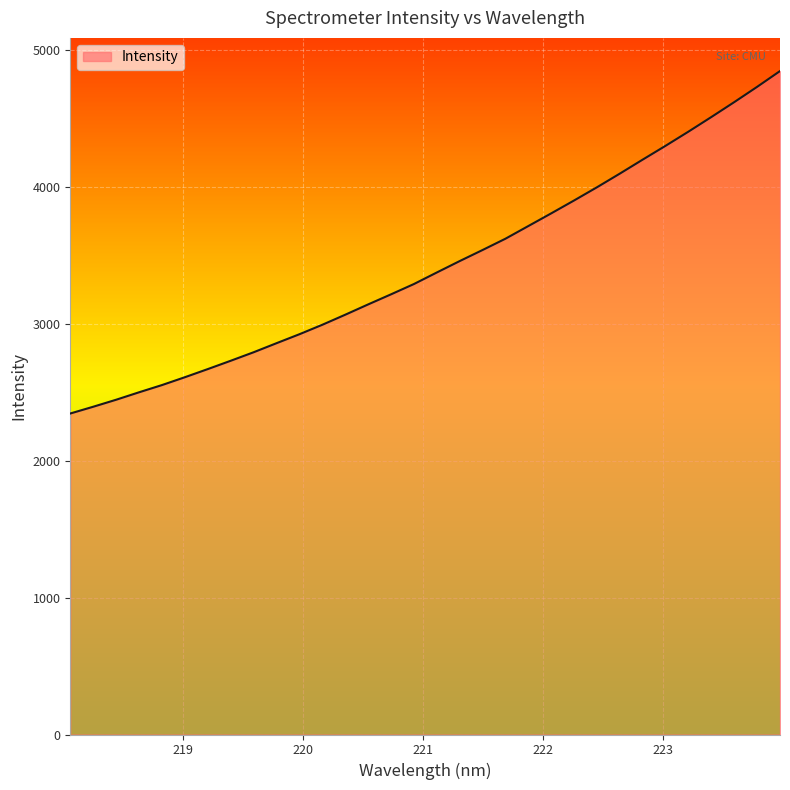

What is the smallest value displayed?

2345.1